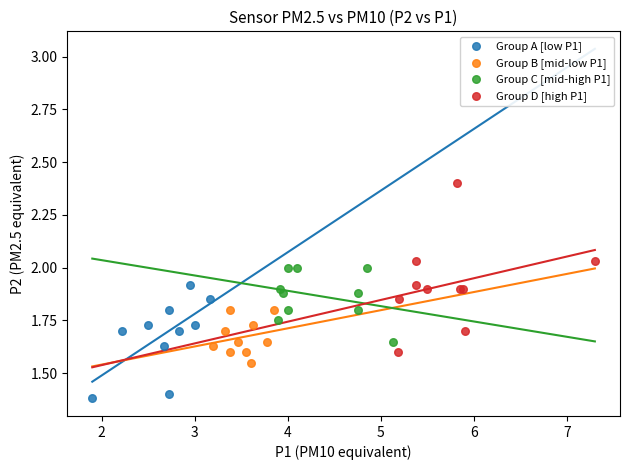

What are all the series names shown in the legend?

Group A [low P1], Group B [mid-low P1], Group C [mid-high P1], Group D [high P1]